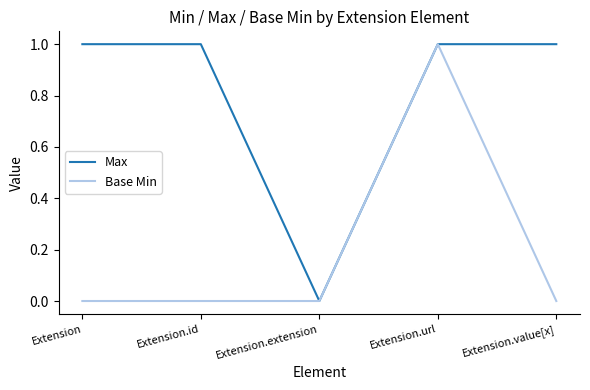

What is the total value across all series at Extension.url?

2